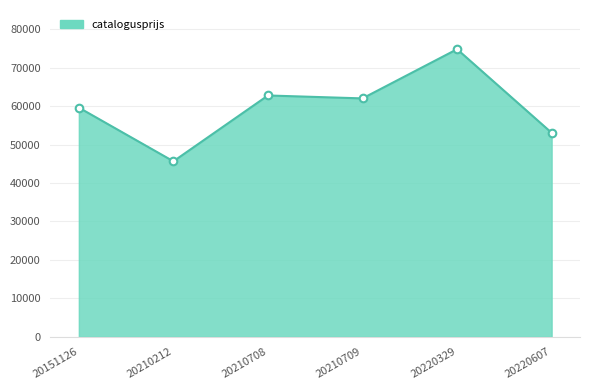

Between 20151126 and 20210212, which is larger?

20151126